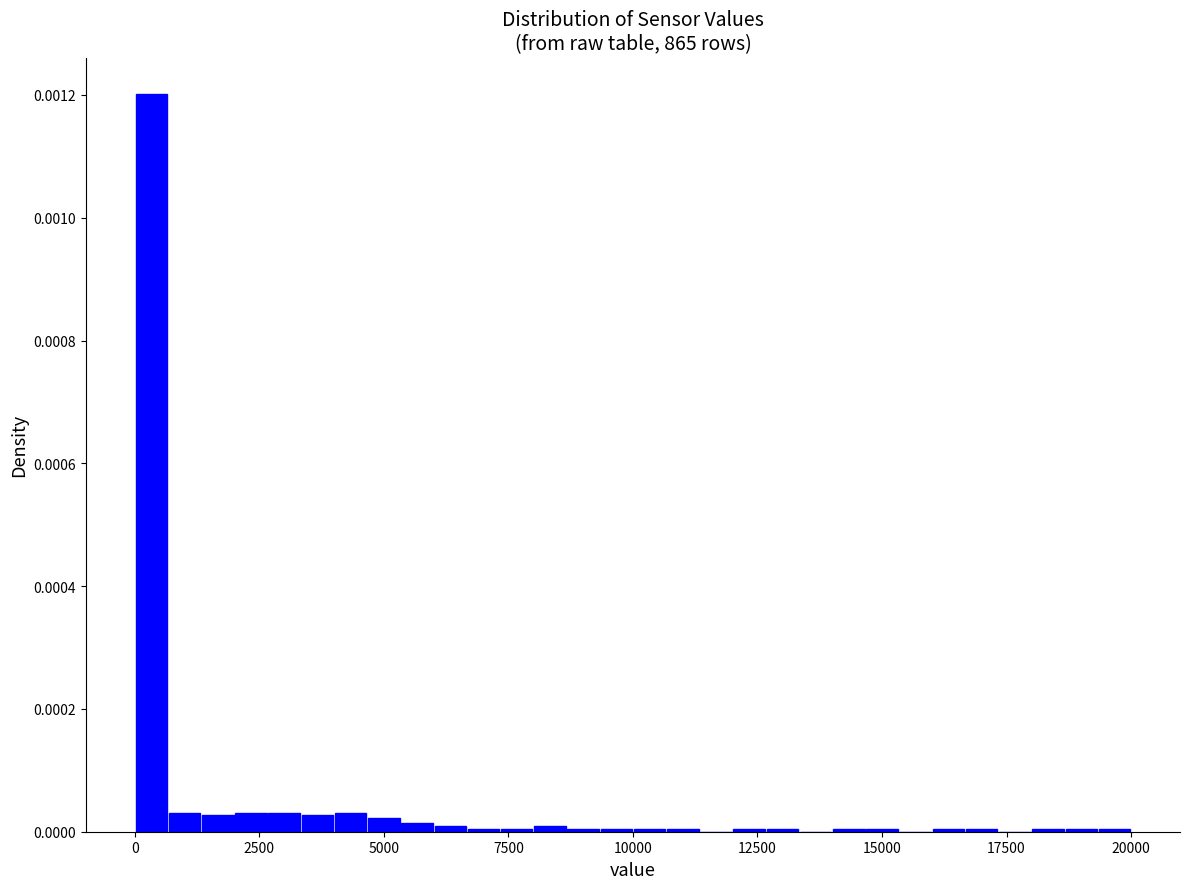

Around what value on the x-axis is the tallest bar? Give the approximate position of its centre, as read against the axis.

500